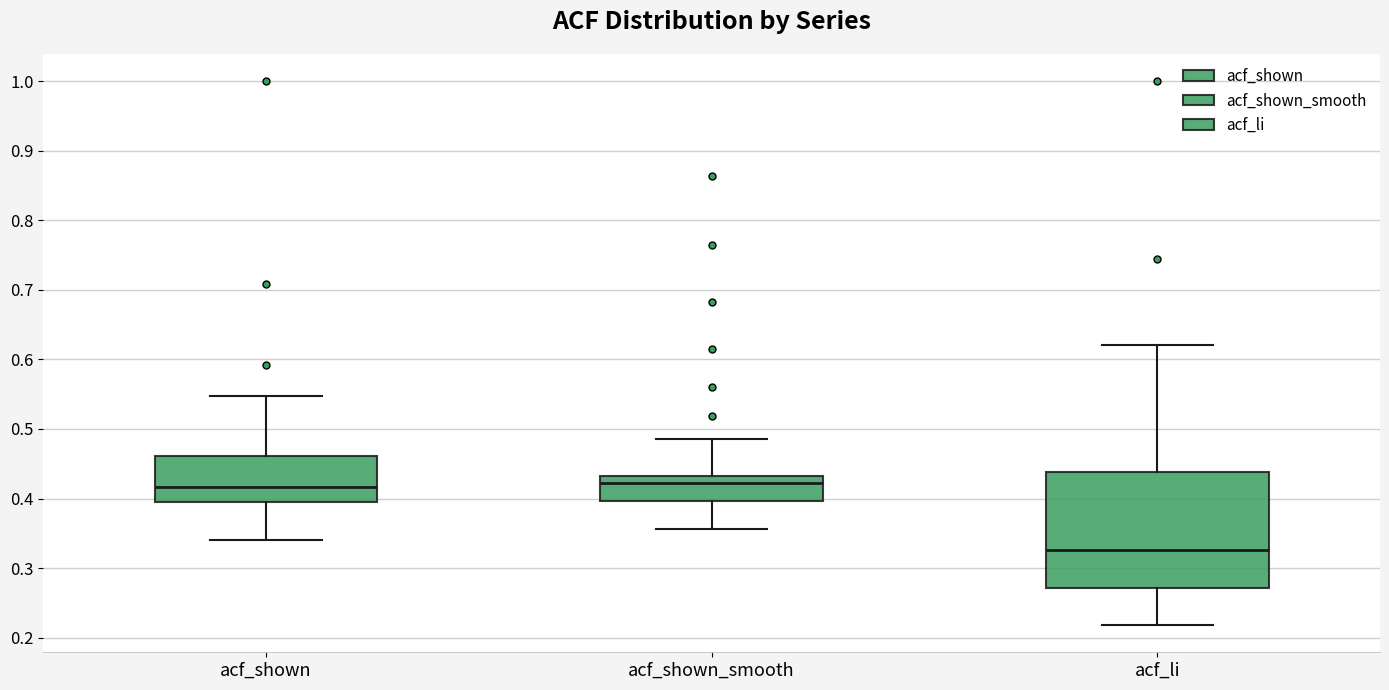

Reading left to right, transcribe this box plot: for each box, give where its median line is, the range the box spans, and where its two whiskers end, as read against the y-axis. The values are not printed on the chart, so give them approximately, as read against the axis.

acf_shown: median 0.42, box 0.40 to 0.46, whiskers 0.34 to 0.55
acf_shown_smooth: median 0.42, box 0.40 to 0.43, whiskers 0.36 to 0.49
acf_li: median 0.33, box 0.27 to 0.44, whiskers 0.22 to 0.62